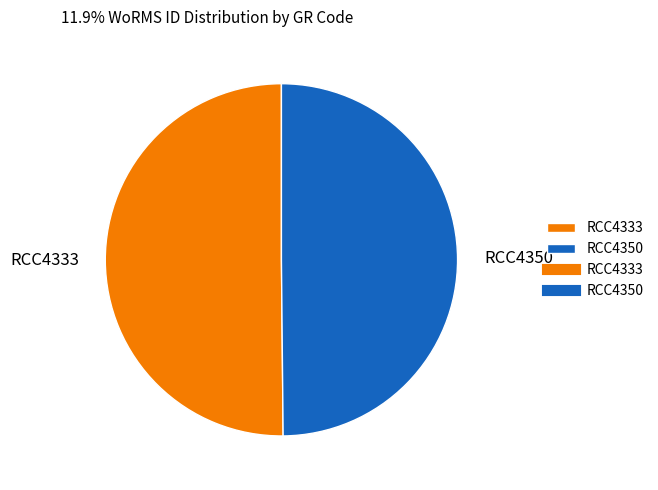

True or false: RCC4333 accounts for 50% of the total.

True